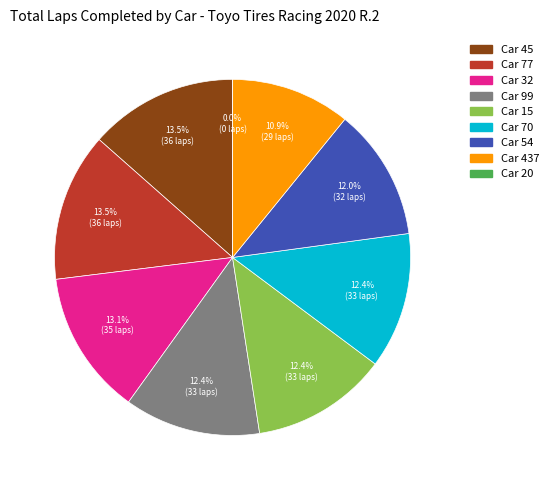

Rank the categories by value from lowest to highest.

Car 20, Car 437, Car 54, Car 99, Car 15, Car 70, Car 32, Car 45, Car 77